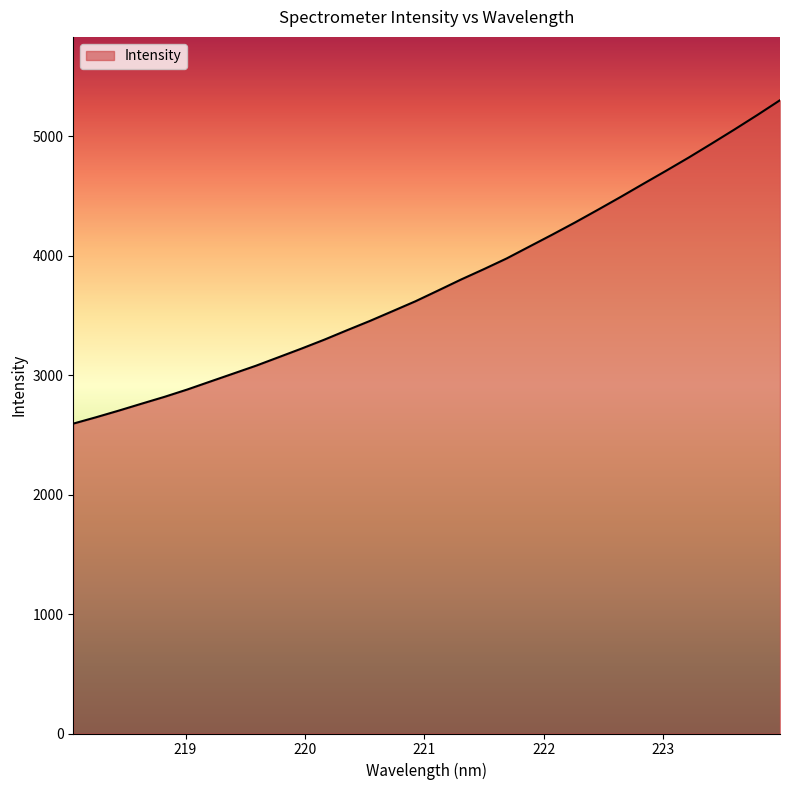

What is the greatest value displayed?

5300.5